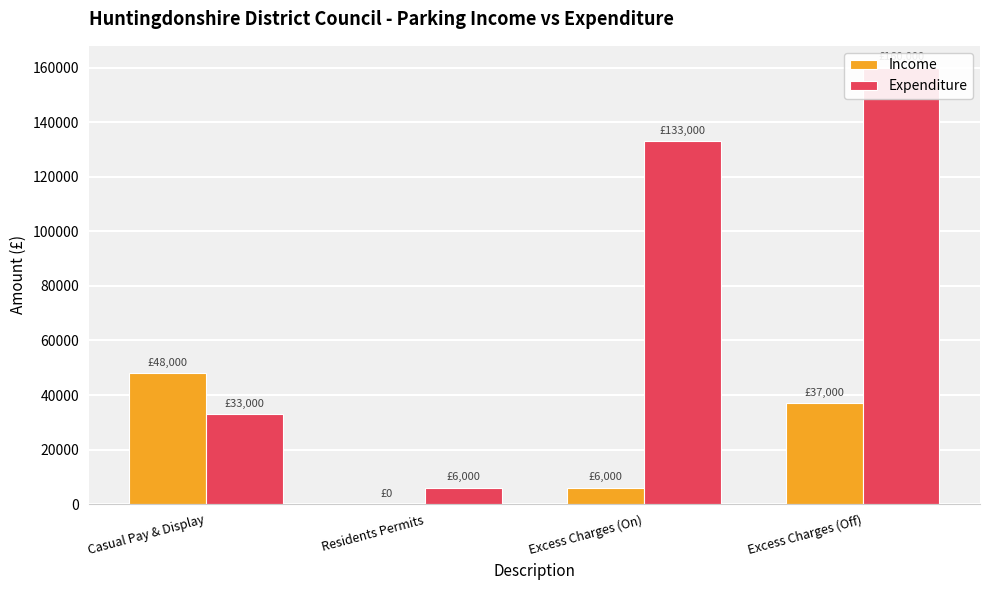

How many Expenditure values are between 33000 and 160000?

3